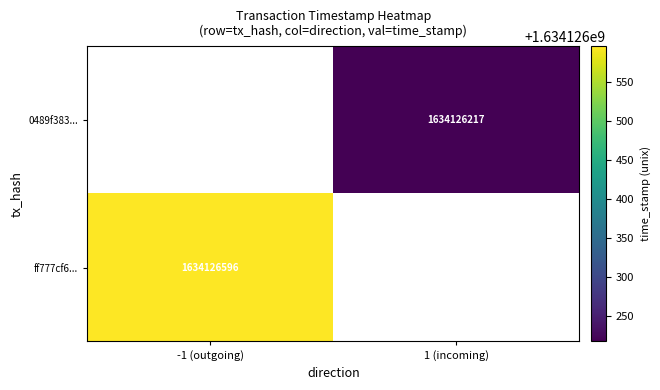

Rank the series by their maximum value, from highest to lowest.

ff777cf671dabdd5c0faa05c3de96b79ea2fe44, 0489f383187ded2548012378da45c099dd4e07a